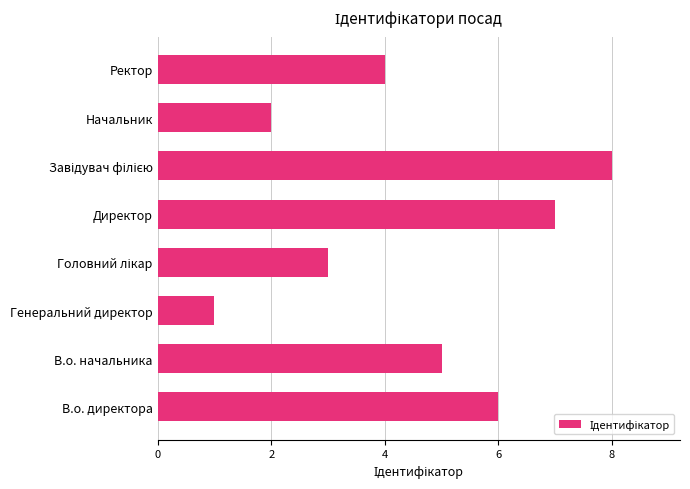

Is it true that the value at В.о. директора is 2?

False